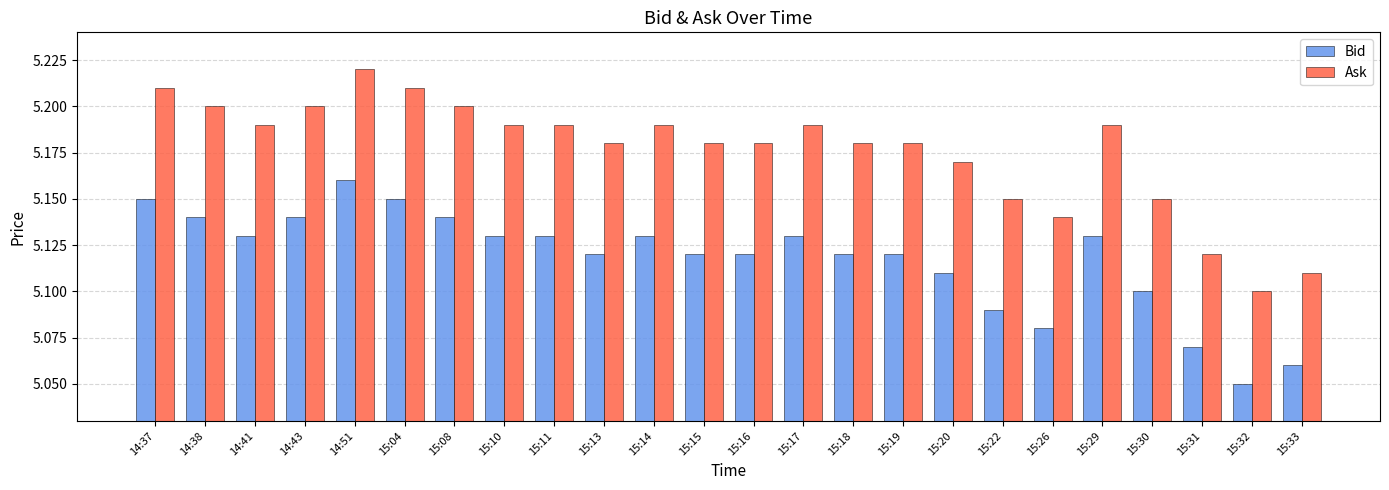

Count the Ask values in the range 5 to 6.

24